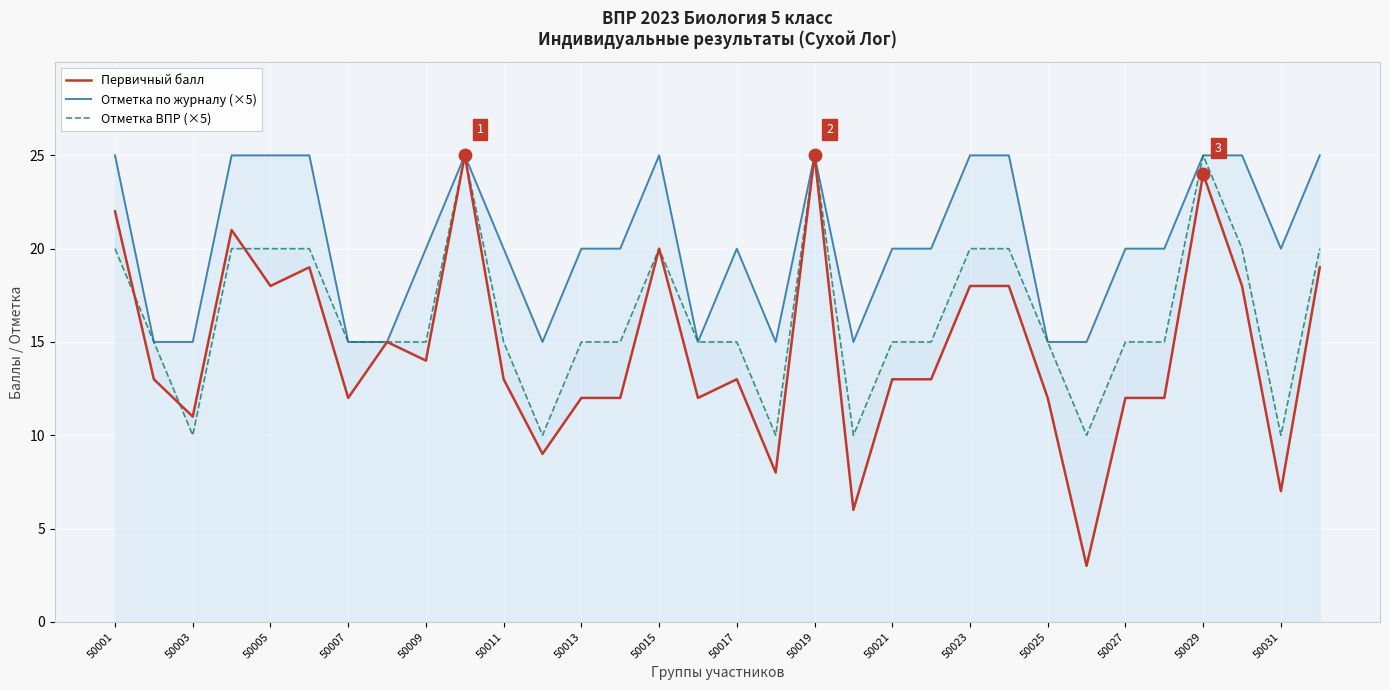

What is the minimum value for Отметка по журналу (×5)?

15